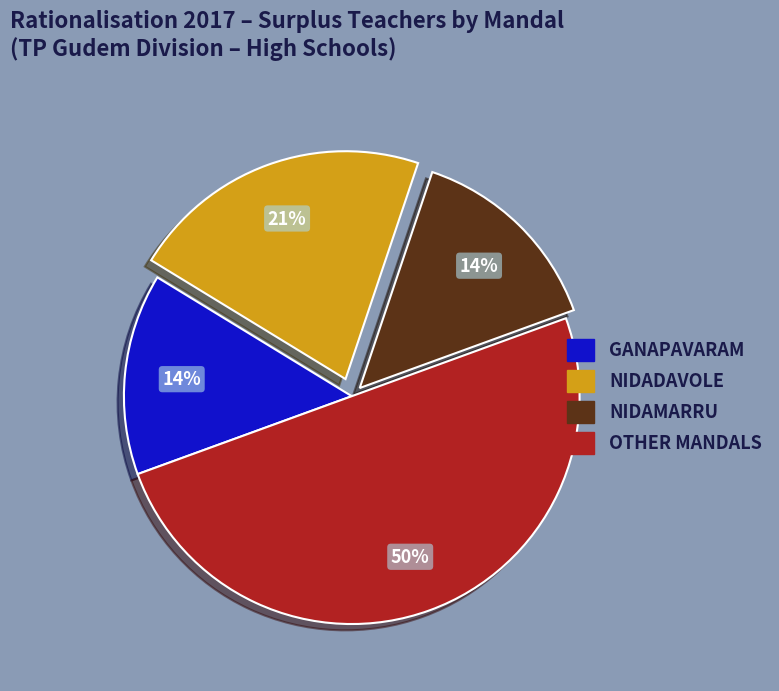

Is the sum of GANAPAVARAM and OTHER MANDALS greater than half?

Yes